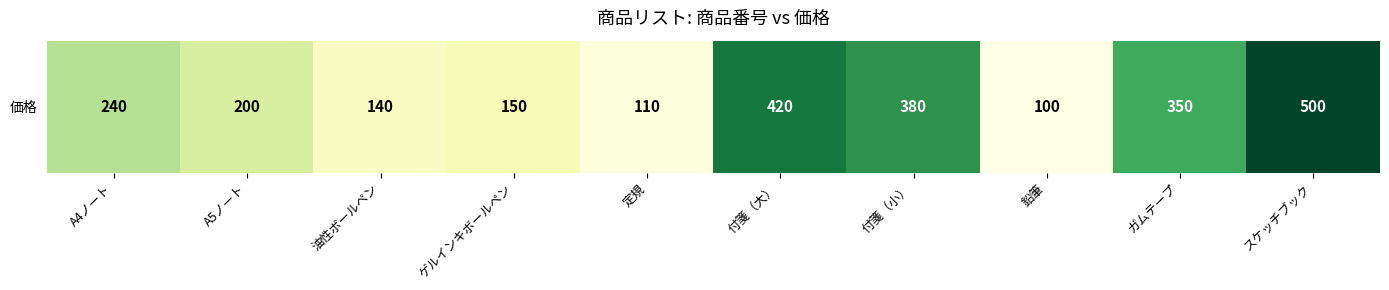

What is the difference between the values at 付箋（小） and A4ノート?

140